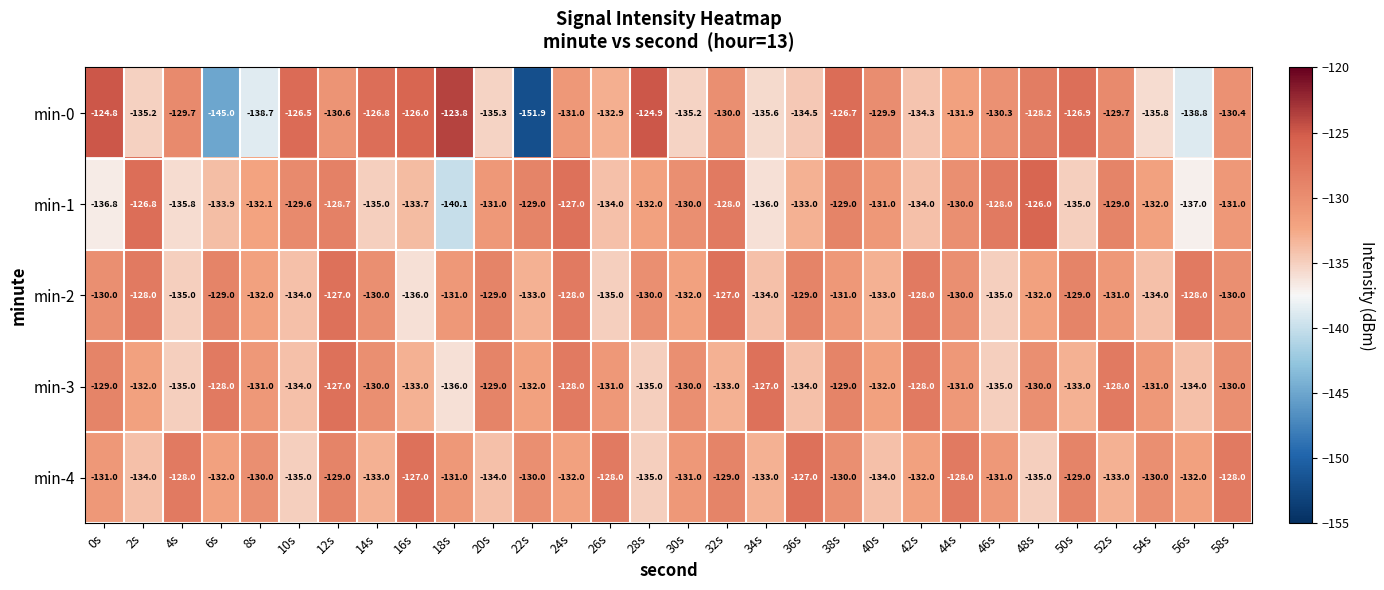

At which label does min-2 reach its minimum?

16s